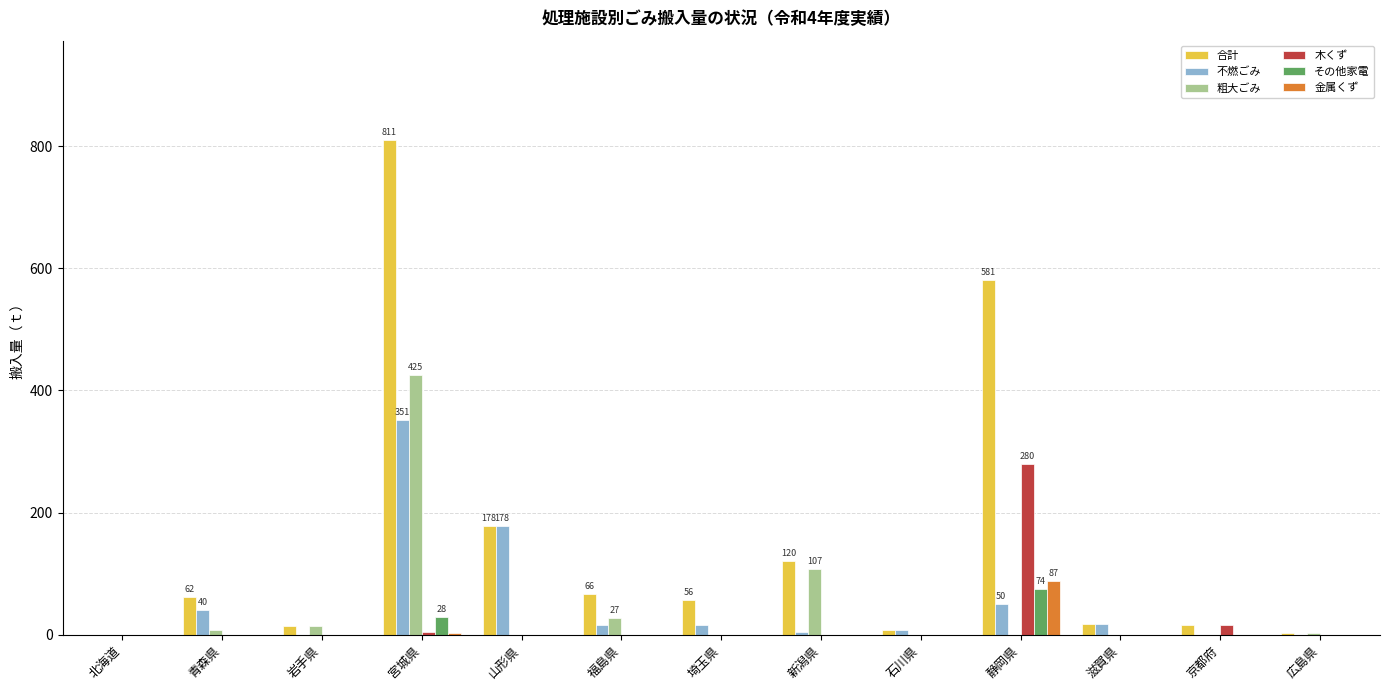

Is the value of 金属くず at 北海道 greater than the value of 不燃ごみ at 青森県?

No